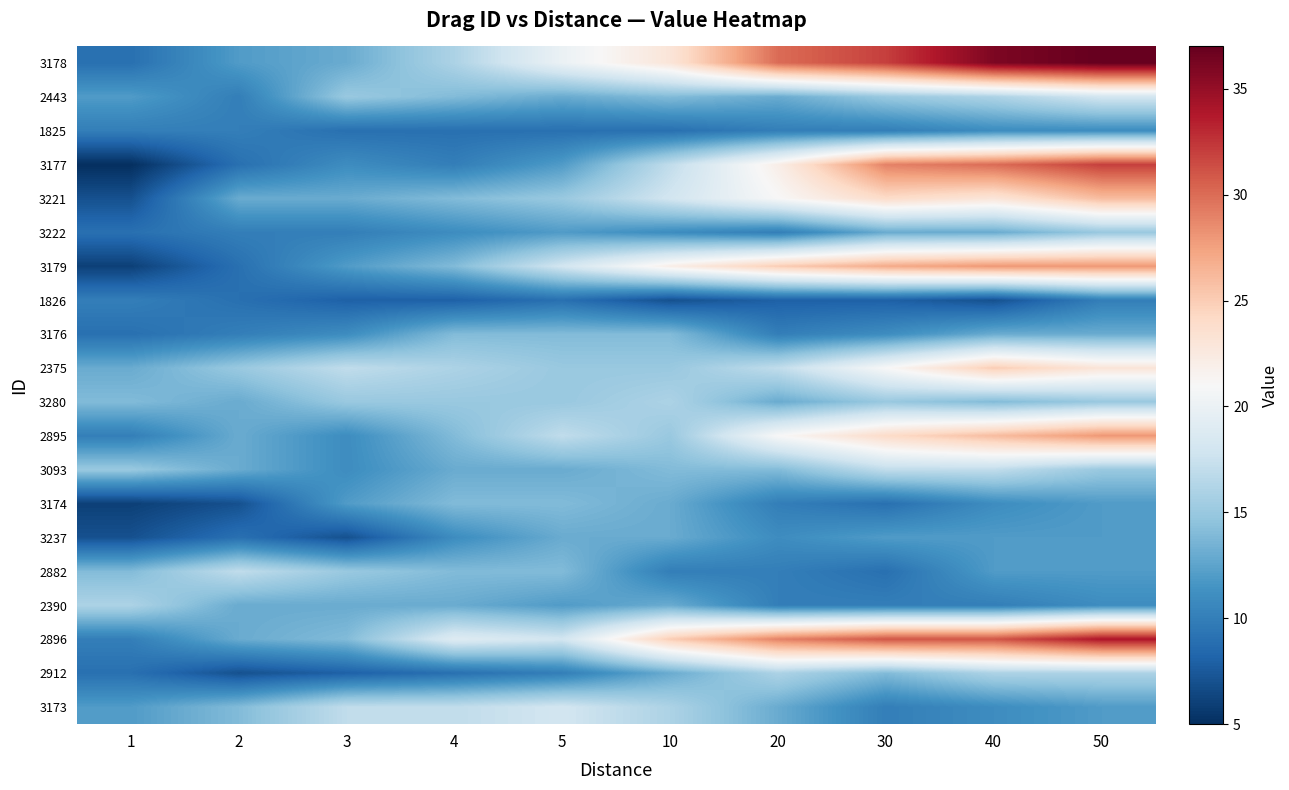

Reading left to right, what are all the values shown in this chart?

3178: 1=9	2=12	3=13	4=16	5=20	10=23	20=30	30=32	40=36	50=37
2443: 1=12	2=10	3=15	4=14	5=13	10=14	20=13	30=15	40=16	50=18
1825: 1=10	2=10	3=9	4=9	5=9	10=9	20=10	30=10	40=11	50=11
3177: 1=5	2=9	3=11	4=10	5=12	10=17	20=22	30=29	40=30	50=32
3221: 1=7	2=13	3=13	4=14	5=15	10=18	20=21	30=24	40=23	50=26
3222: 1=9	2=10	3=10	4=11	5=12	10=11	20=10	30=13	40=13	50=15
3179: 1=6	2=9	3=12	4=14	5=18	10=22	20=25	30=27	40=28	50=28
1826: 1=10	2=9	3=8	4=8	5=9	10=7	20=8	30=8	40=7	50=10
3176: 1=9	2=10	3=11	4=14	5=14	10=14	20=10	30=11	40=13	50=13
2375: 1=13	2=15	3=17	4=16	5=15	10=15	20=17	30=21	40=25	50=23
3280: 1=14	2=13	3=15	4=15	5=15	10=16	20=13	30=15	40=14	50=15
2895: 1=10	2=13	3=11	4=14	5=17	10=15	20=21	30=24	40=26	50=28
3093: 1=15	2=13	3=11	4=13	5=13	10=14	20=14	30=17	40=17	50=15
3174: 1=6	2=7	3=12	4=14	5=14	10=13	20=10	30=9	40=11	50=12
3237: 1=7	2=9	3=7	4=11	5=13	10=13	20=11	30=12	40=12	50=12
2882: 1=14	2=17	3=15	4=14	5=14	10=10	20=10	30=9	40=12	50=12
2390: 1=16	2=13	3=13	4=13	5=12	10=13	20=10	30=10	40=10	50=11
2896: 1=10	2=13	3=14	4=19	5=18	10=25	20=29	30=31	40=31	50=34
2912: 1=9	2=7	3=8	4=9	5=10	10=13	20=16	30=14	40=16	50=16
3173: 1=12	2=14	3=17	4=17	5=18	10=16	20=13	30=10	40=11	50=12